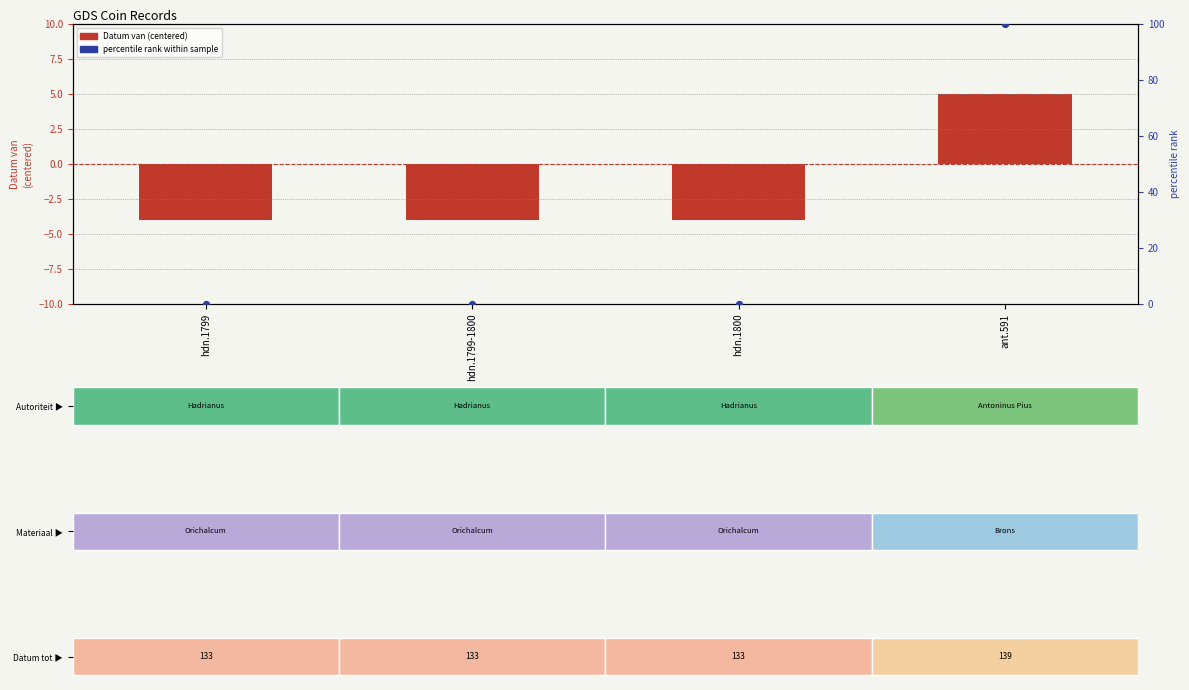

At which category does the chart reach its peak across all series?

ant.591